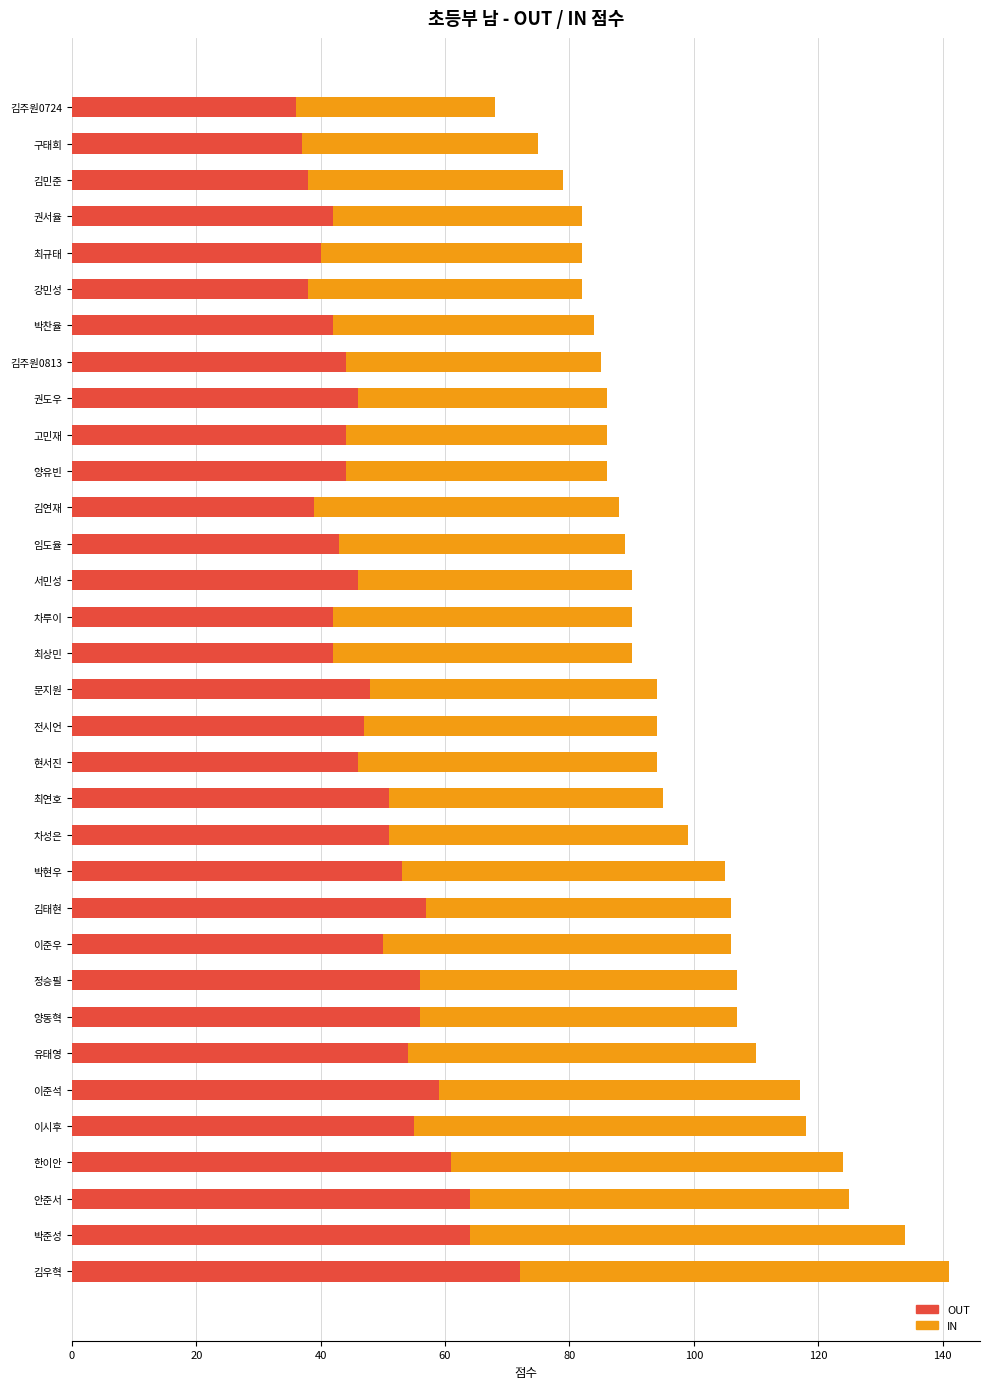

At which category is the sum across all series the highest?

김우혁